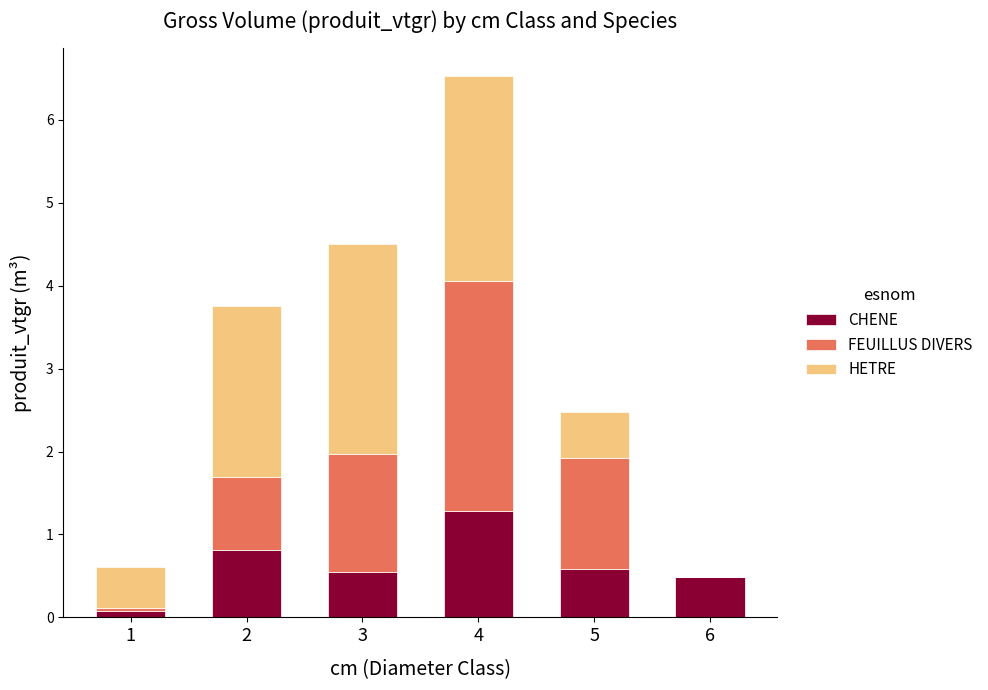

Does the chart contain stacked bars?

Yes